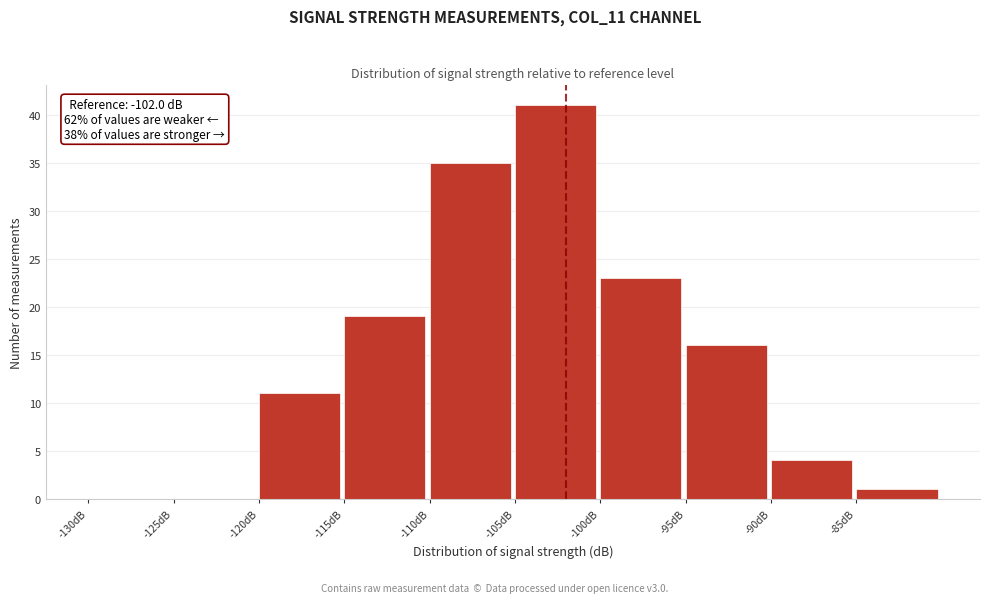

Over which range of the x-axis is the bar tallest?

-105 to -100